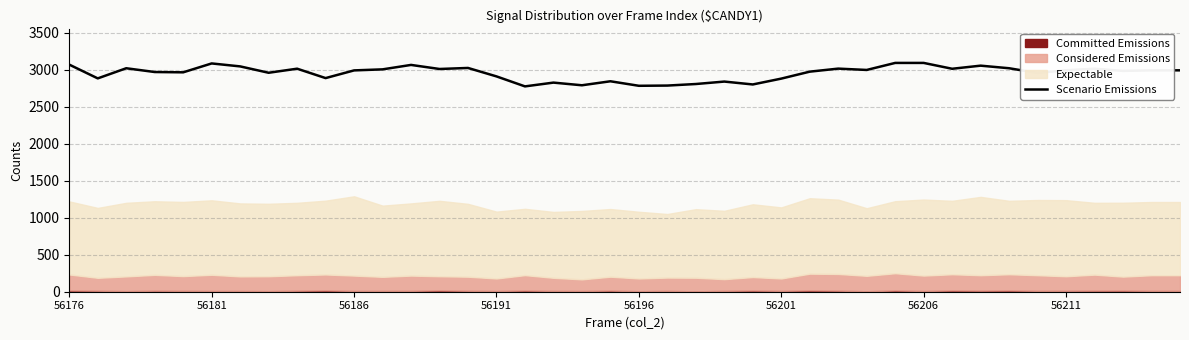

Is it true that Scenario Emissions equals 4907 at 56191?

False